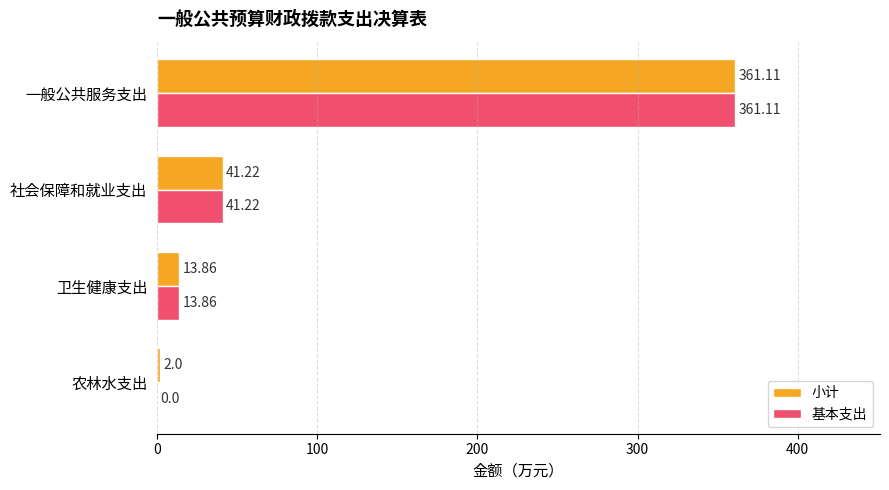

At which label does 基本支出 reach its peak?

一般公共服务支出